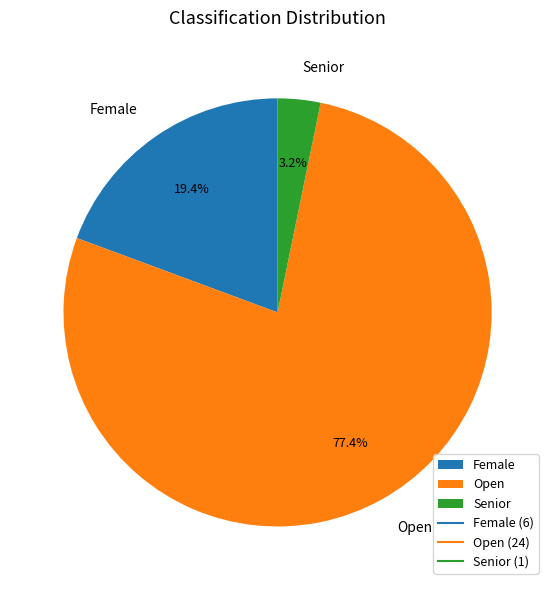

Rank the categories by value from lowest to highest.

Senior, Female, Open